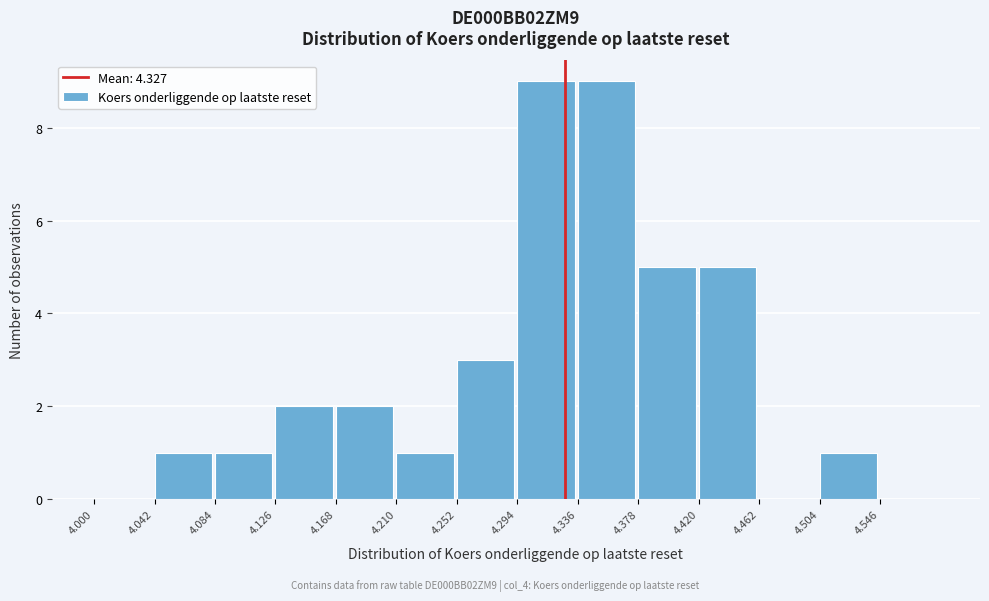

Reading left to right, list every bar in this chart as the range it spans on the x-axis followed by its height. Neither the bar edges nor the heights are printed on the chart, so give them approximately, as read against the axes.

4.000 to 4.042: 0
4.042 to 4.084: 1
4.084 to 4.126: 1
4.126 to 4.168: 2
4.168 to 4.210: 2
4.210 to 4.252: 1
4.252 to 4.294: 3
4.294 to 4.336: 9
4.336 to 4.378: 9
4.378 to 4.420: 5
4.420 to 4.462: 5
4.462 to 4.504: 0
4.504 to 4.546: 1
4.546 to 4.588: 0